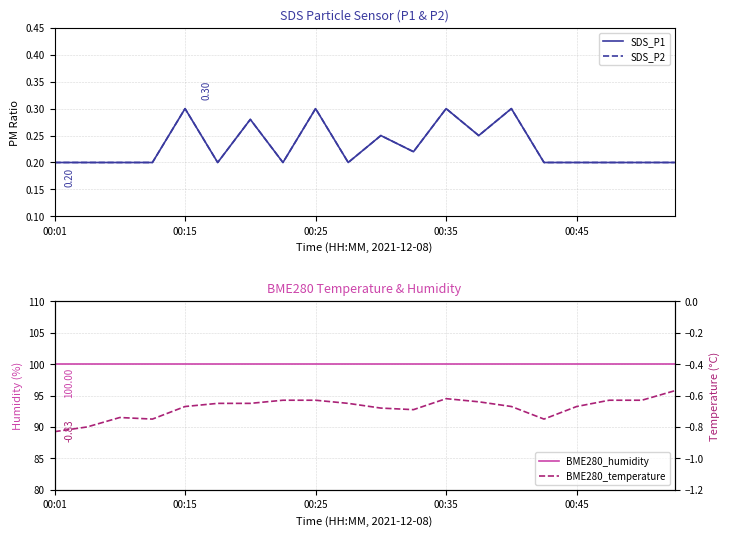

True or false: SDS_P2 and BME280_temperature cross at least once.

False